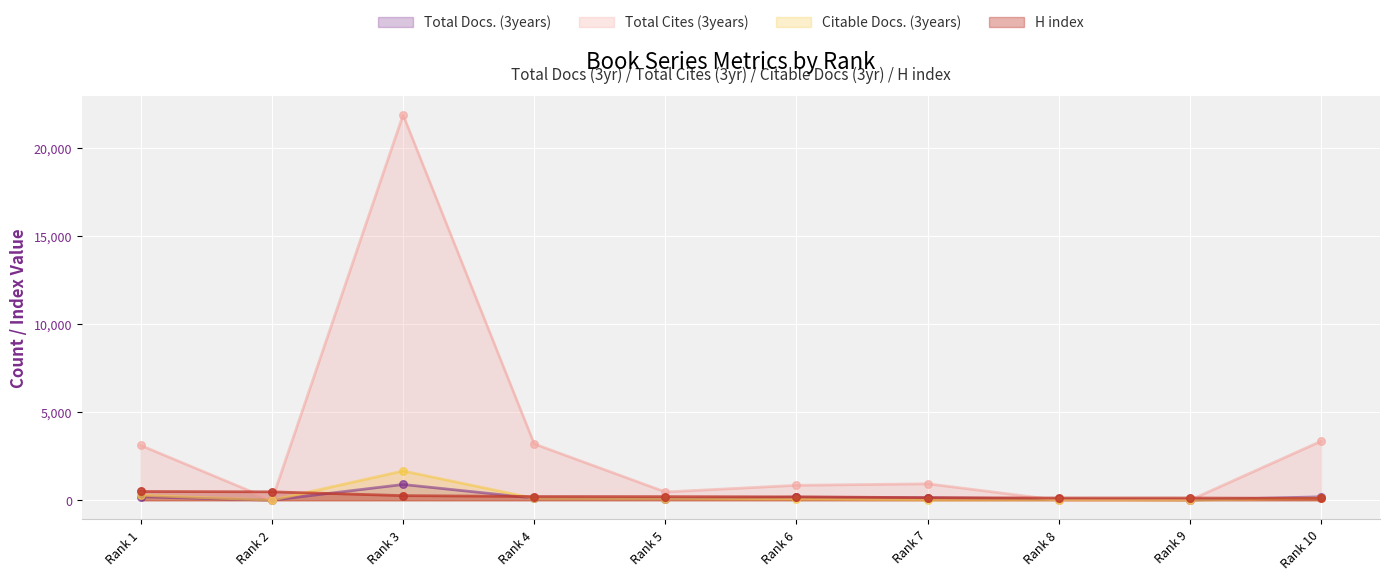

At which category is the sum across all series the highest?

Rank 3